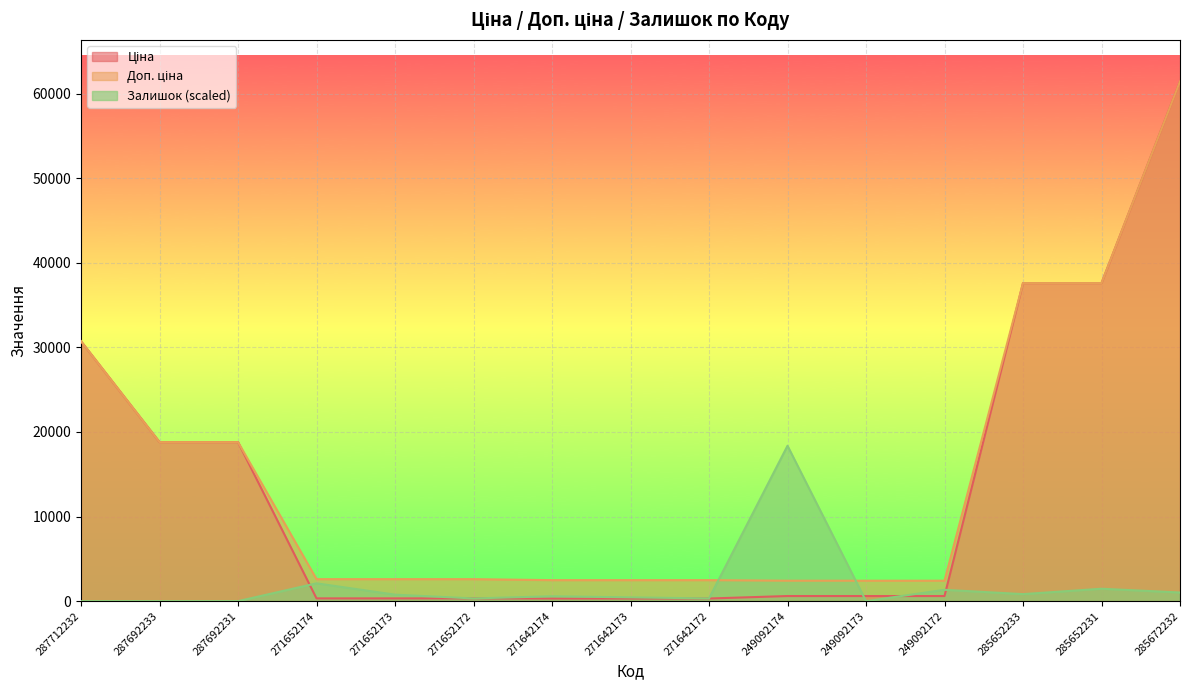

How many lines are shown in the chart?

3